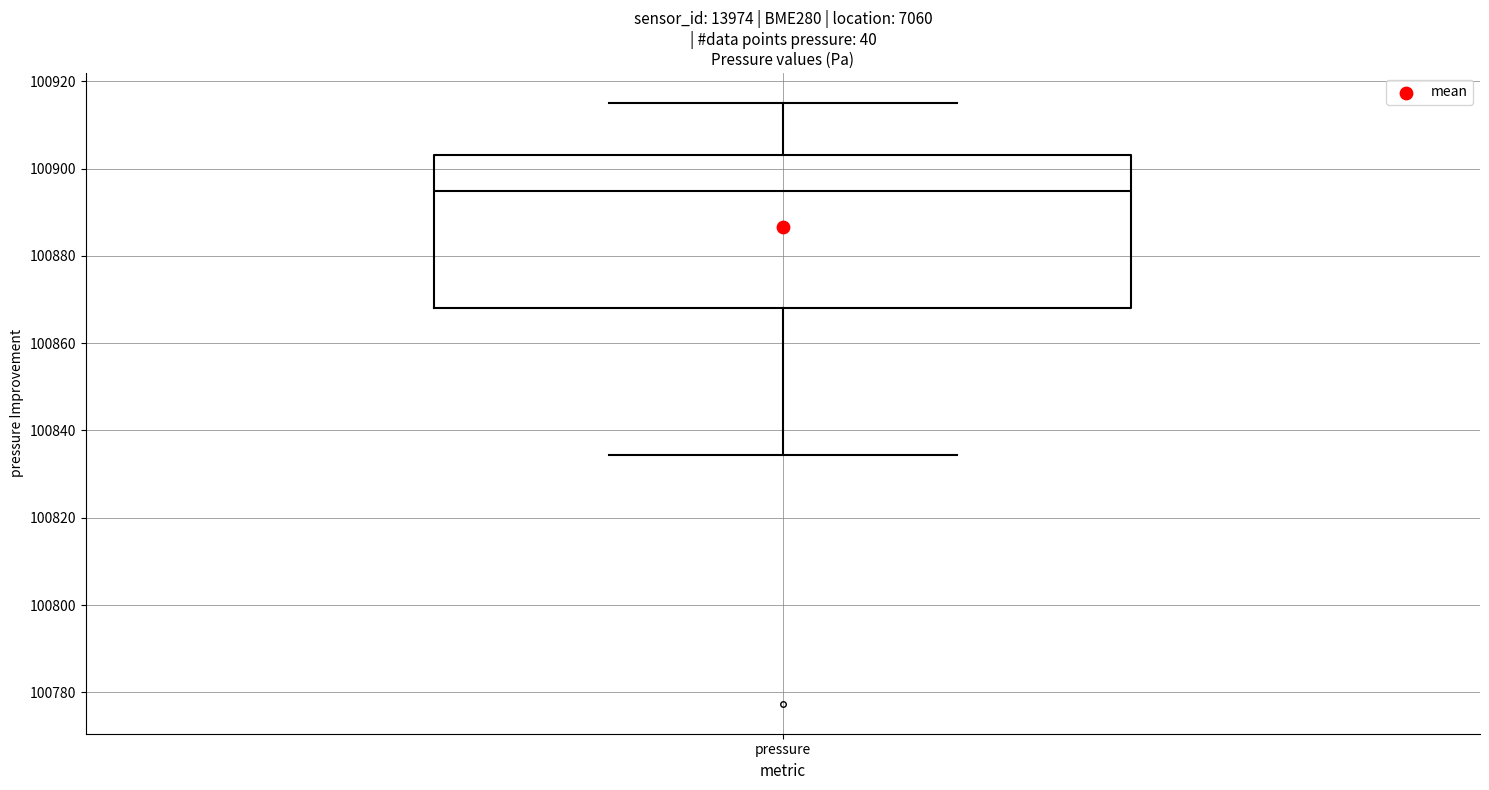

Transcribe this box plot: give where the median line is, the range the box spans, and where the two whiskers end, as read against the y-axis. The values are not printed on the chart, so give them approximately, as read against the axis.

median 100894, box 100868 to 100902, whiskers 100834 to 100916